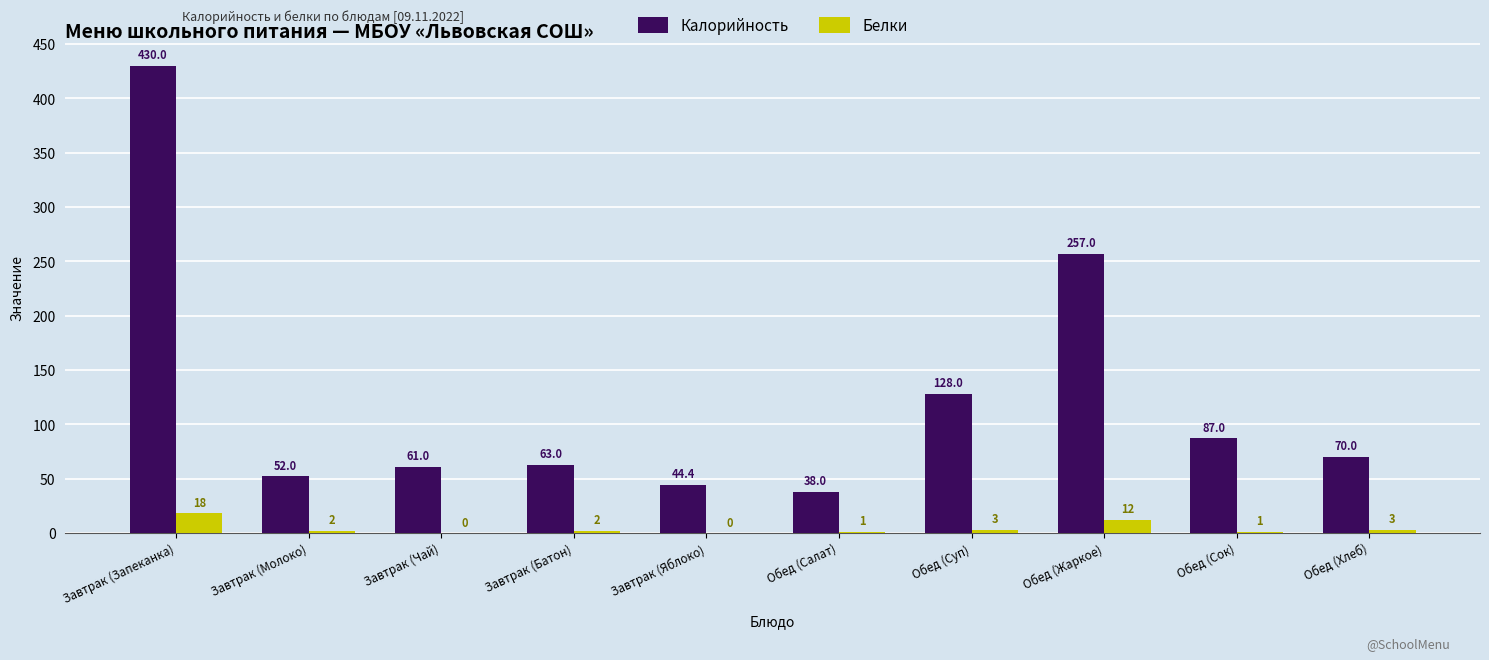

Is the value of Калорийность at Завтрак (Запеканка) greater than the value of Белки at Завтрак (Батон)?

Yes